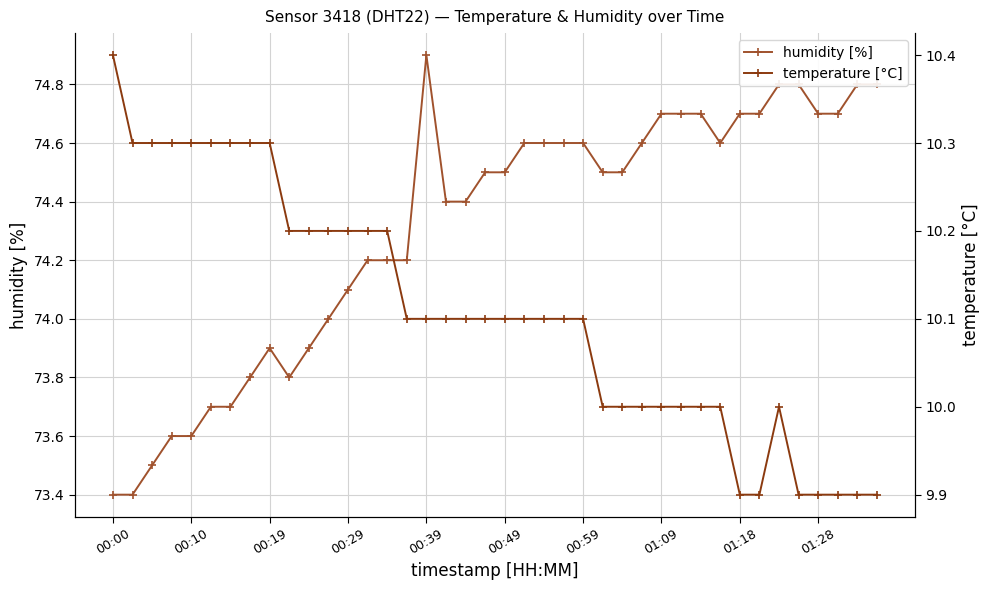

True or false: humidity [%] has more than 0 interior local peaks.

True